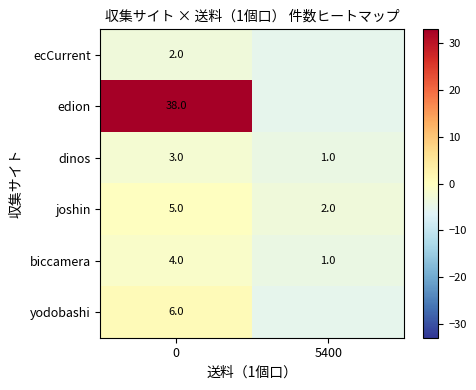

At how many categories does at least one series exceed 15?

1